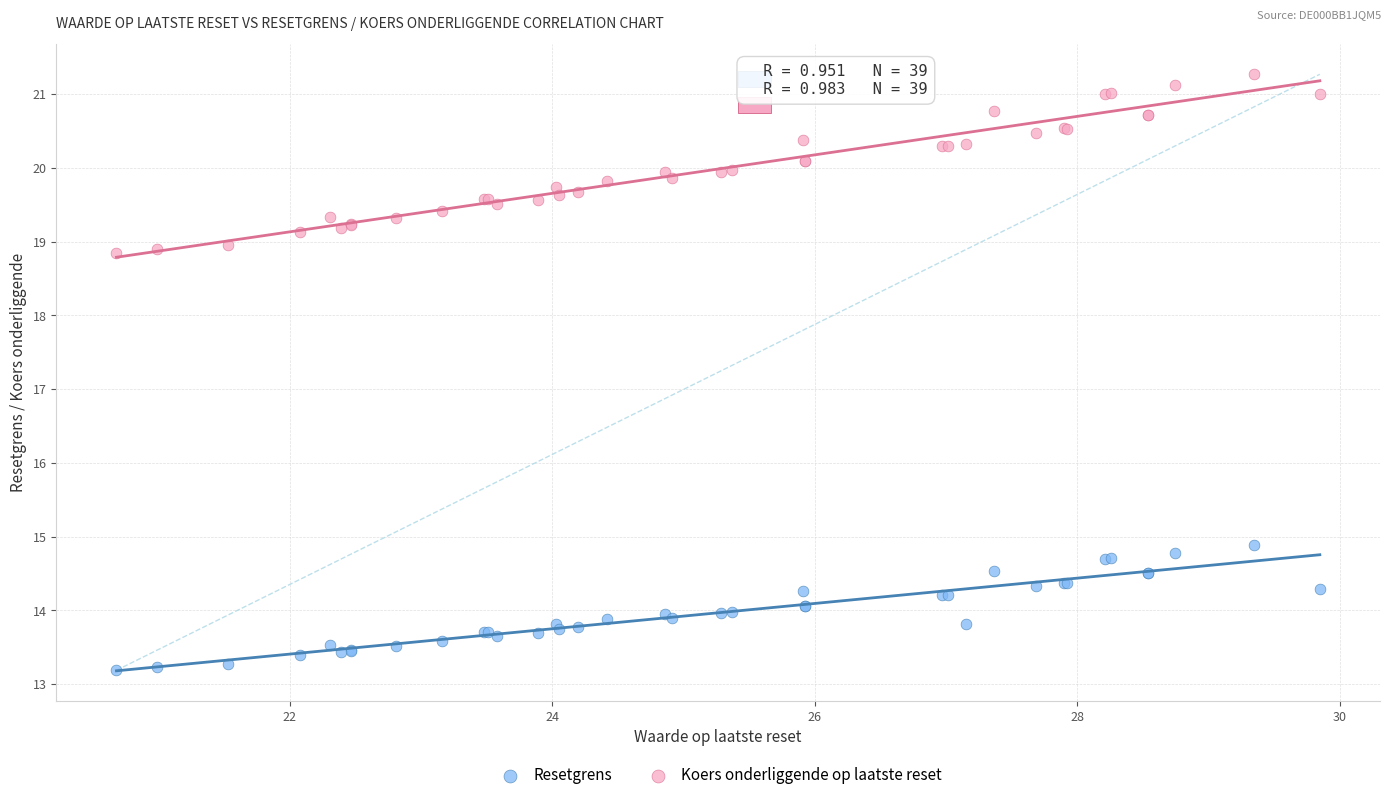

Which series reaches the maximum Y coordinate?

Koers onderliggende op laatste reset